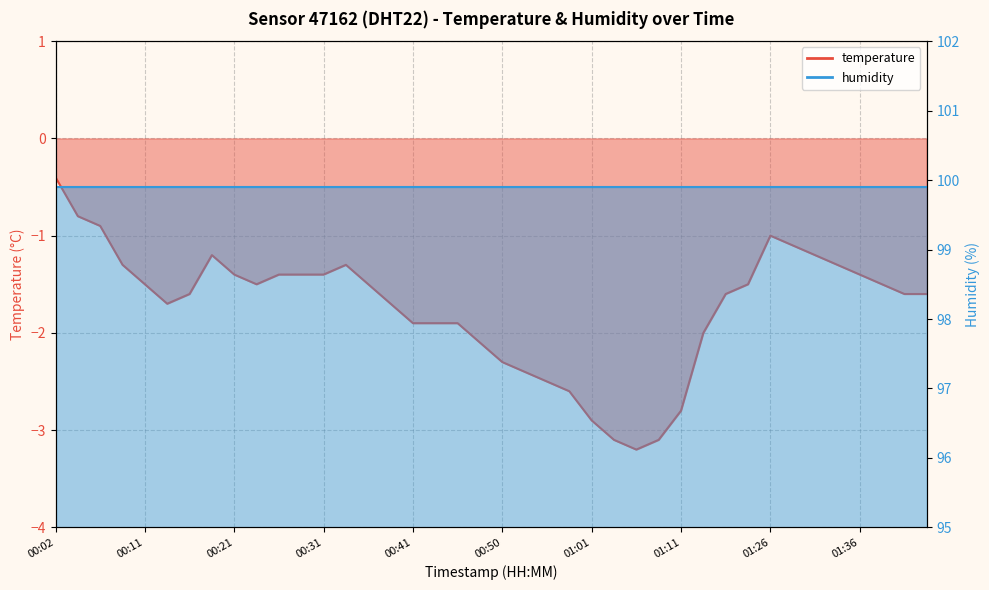

What is the sum of all values?

-69.5